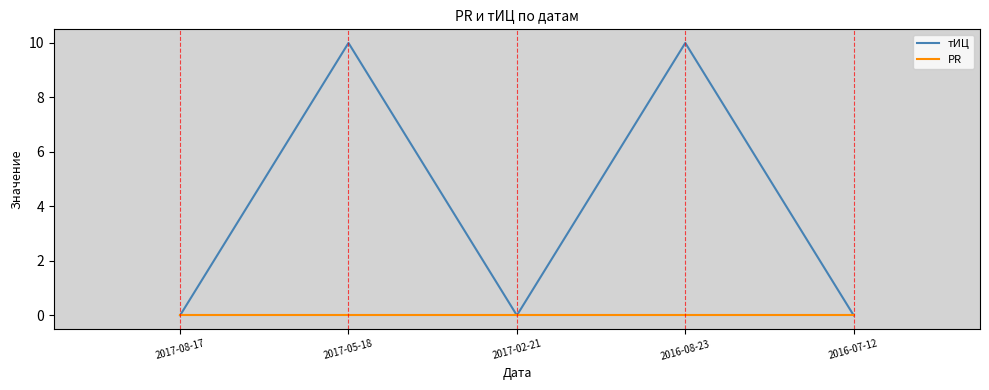

Which series has the largest range (max minus min)?

тИЦ